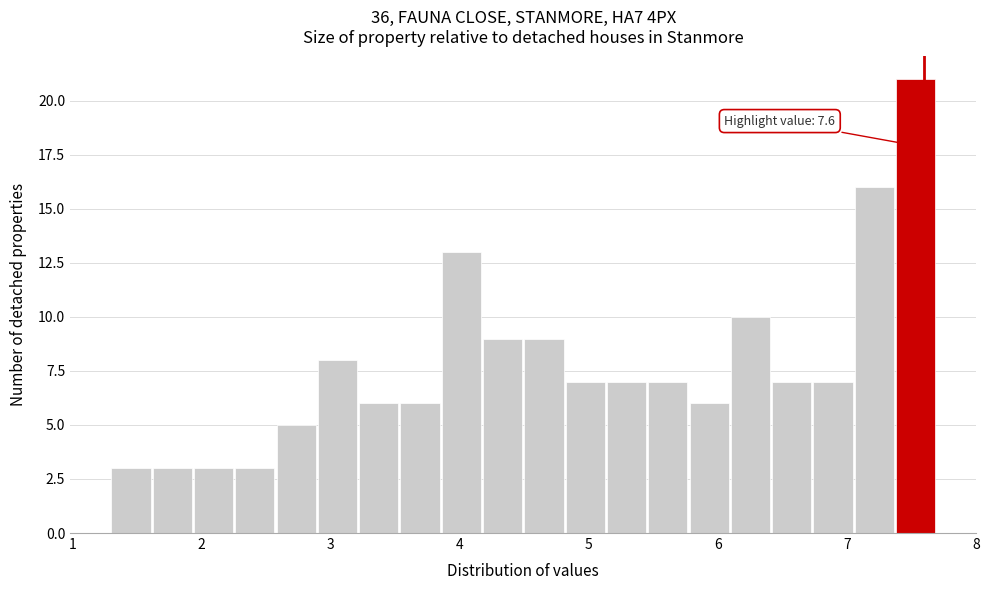

Around what value on the x-axis is the tallest bar? Give the approximate position of its centre, as read against the axis.

7.5